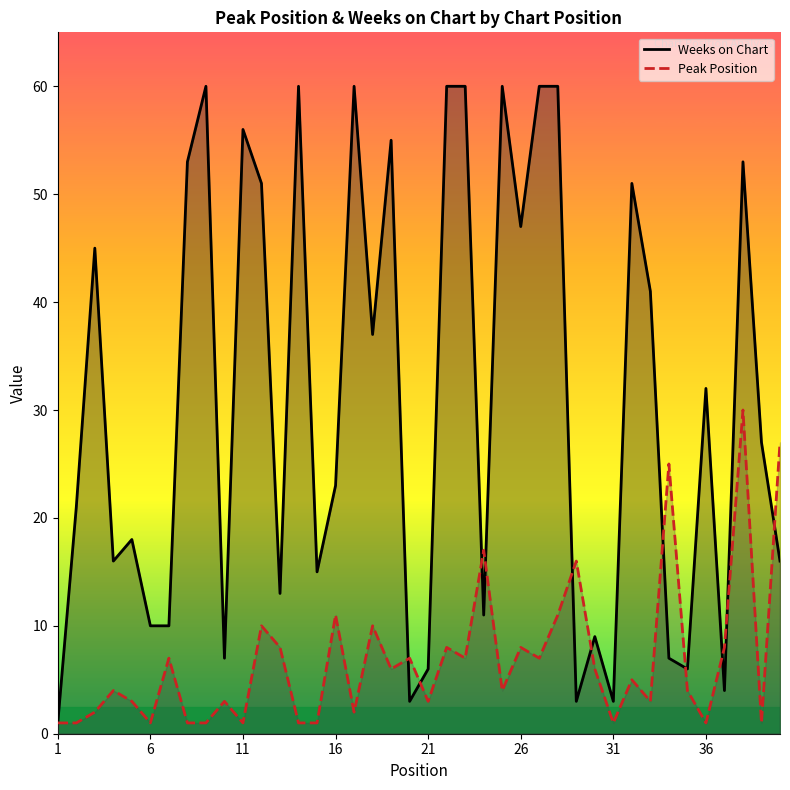

Which series has the largest range (max minus min)?

Weeks on Chart